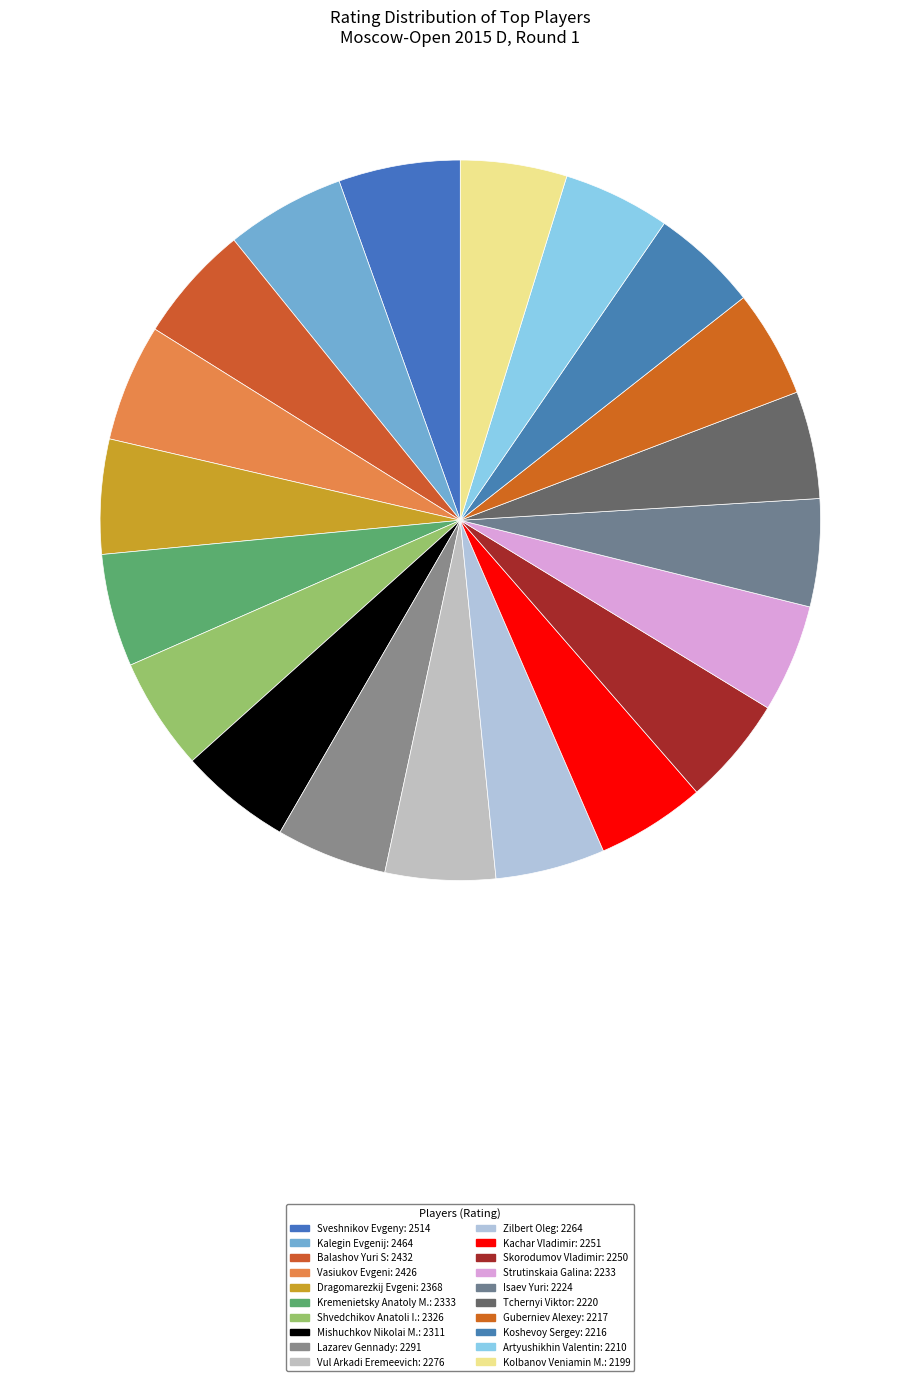

How many segments does this pie chart have?

20